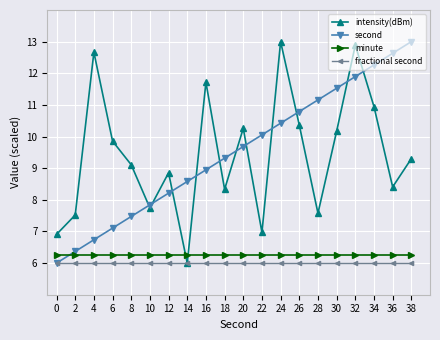

How many times do minute and intensity(dBm) cross each other?

2